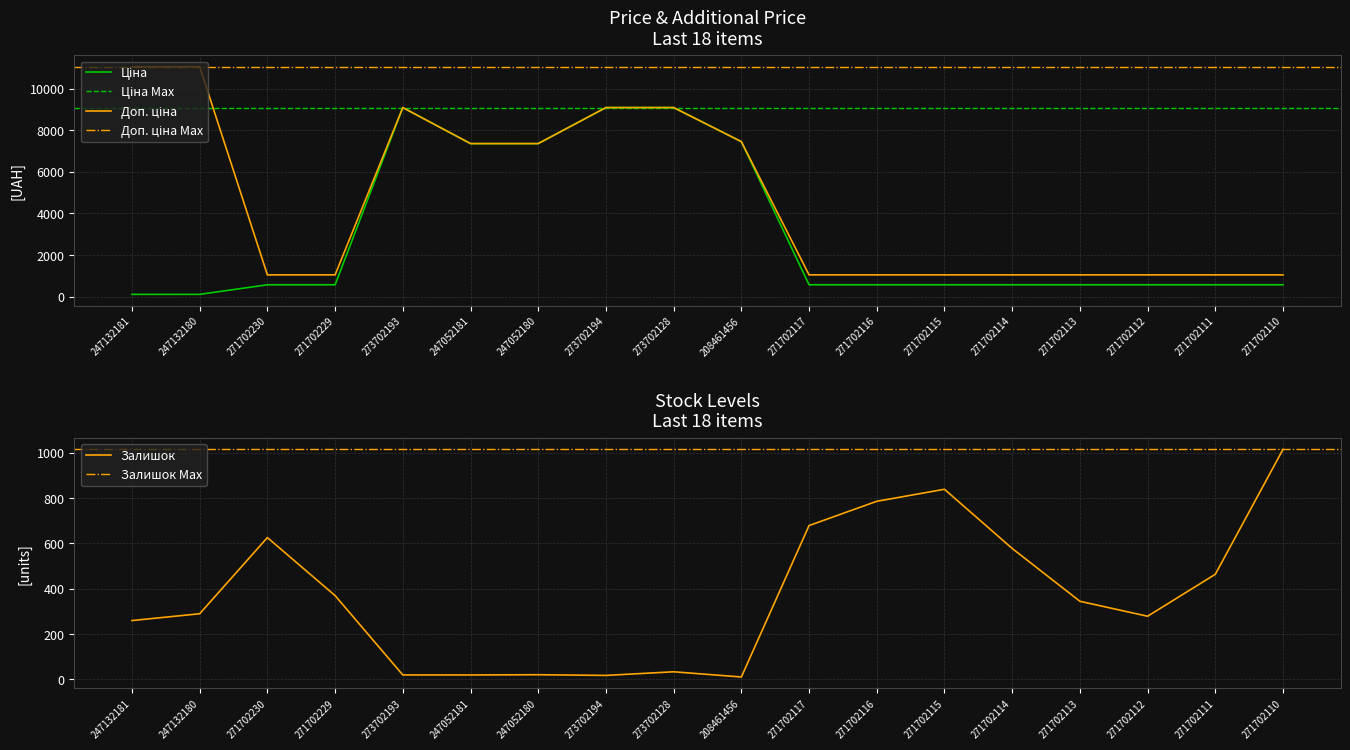

What is the difference between the maximum and minimum values in the Залишок series?

1004